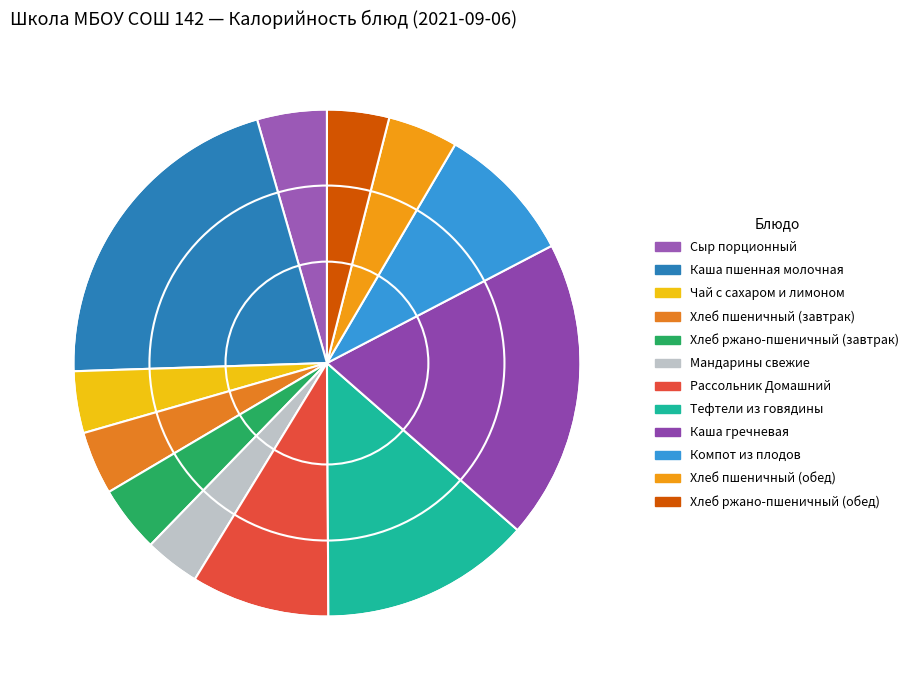

To the nearest percent, what percentage of the pie is Хлеб пшеничный (обед)?

4%